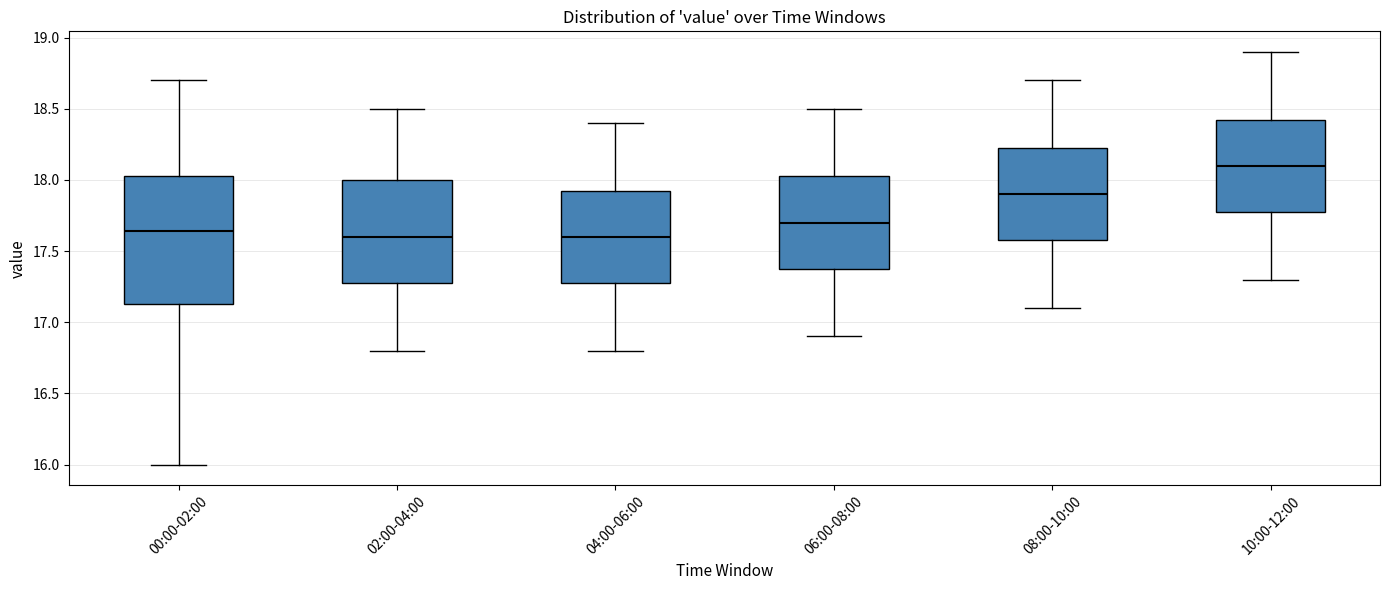

Which box is the tallest, from its lower edge to its upper edge?

00:00-02:00